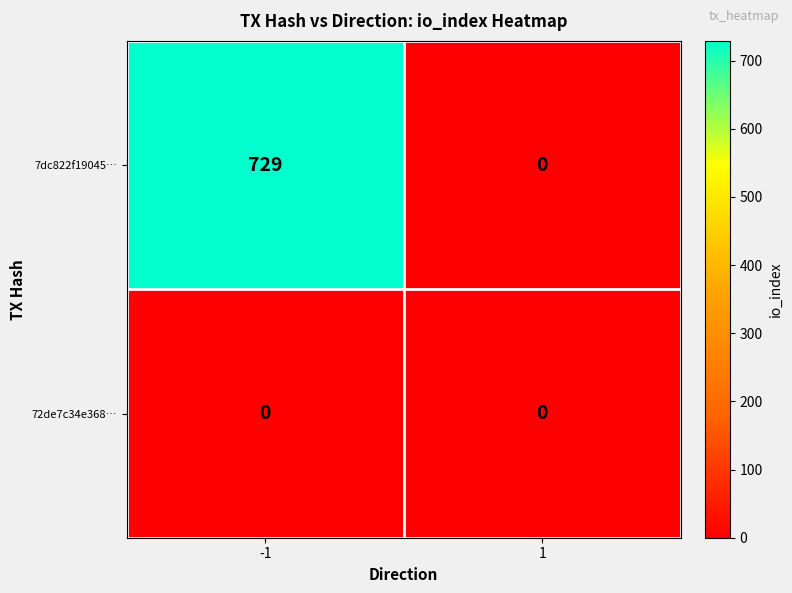

Is it true that 7dc822f19045… equals 729 at -1?

True